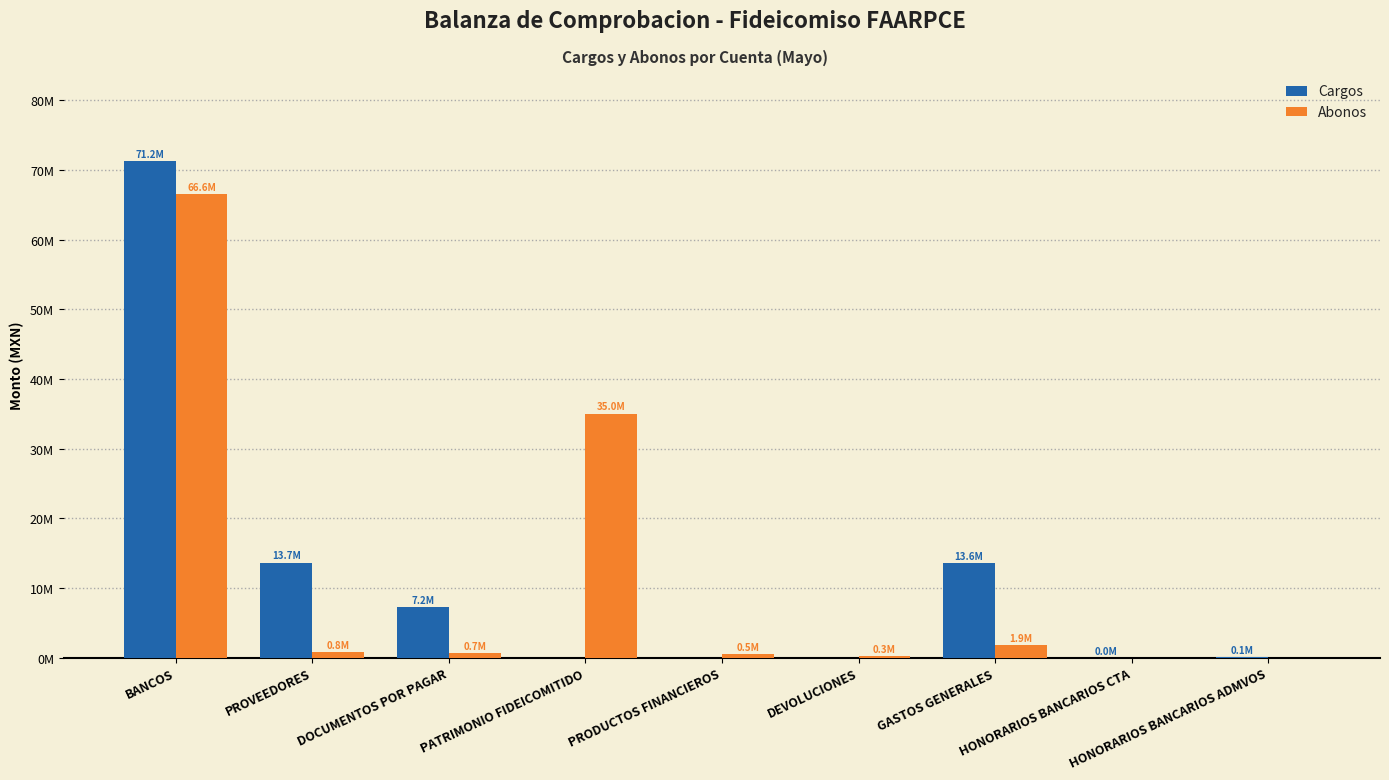

Rank the categories by Abonos value from lowest to highest.

HONORARIOS BANCARIOS CTA, HONORARIOS BANCARIOS ADMVOS, DEVOLUCIONES, PRODUCTOS FINANCIEROS, DOCUMENTOS POR PAGAR, PROVEEDORES, GASTOS GENERALES, PATRIMONIO FIDEICOMITIDO, BANCOS